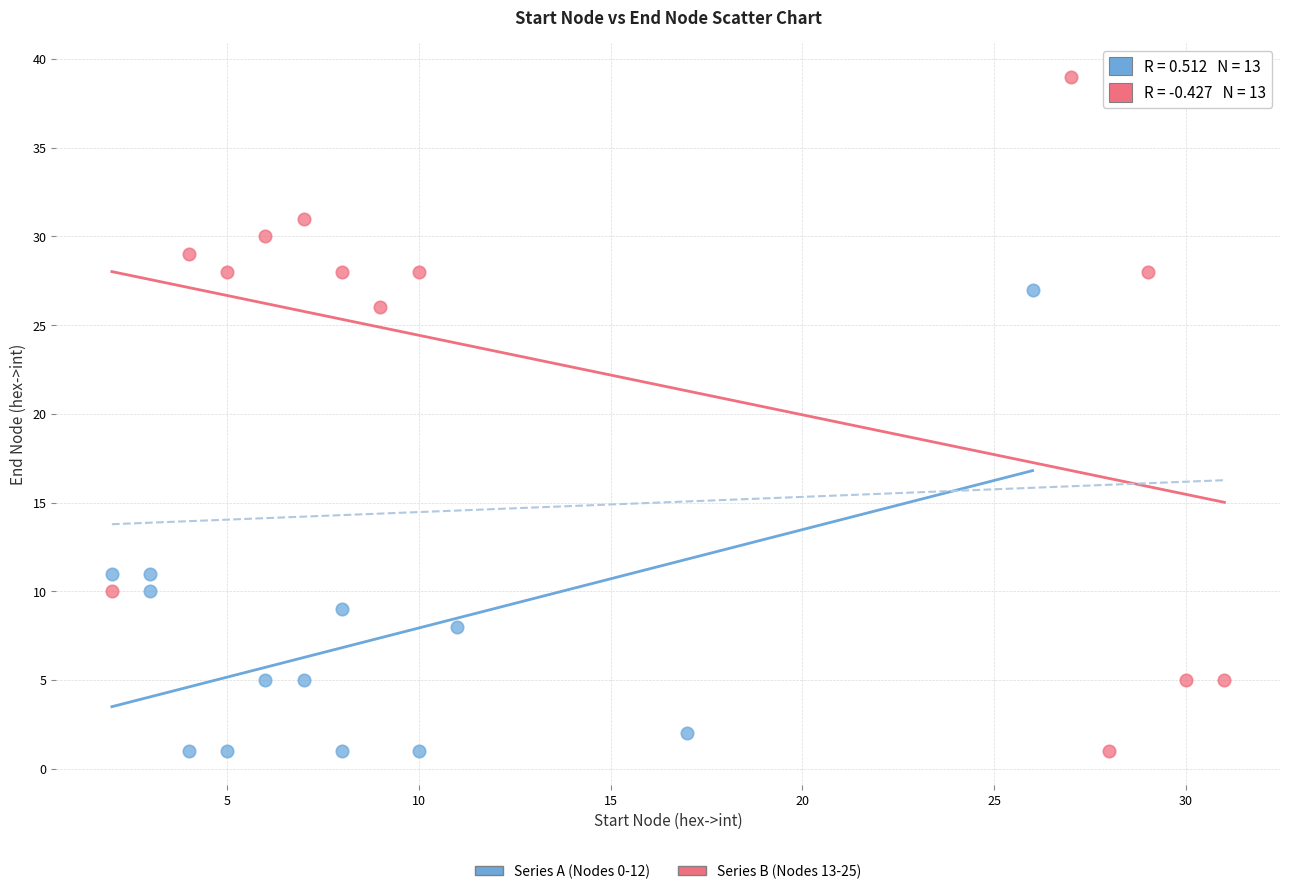

Which series has the widest spread of Y values?

Series B (Nodes 13-25)